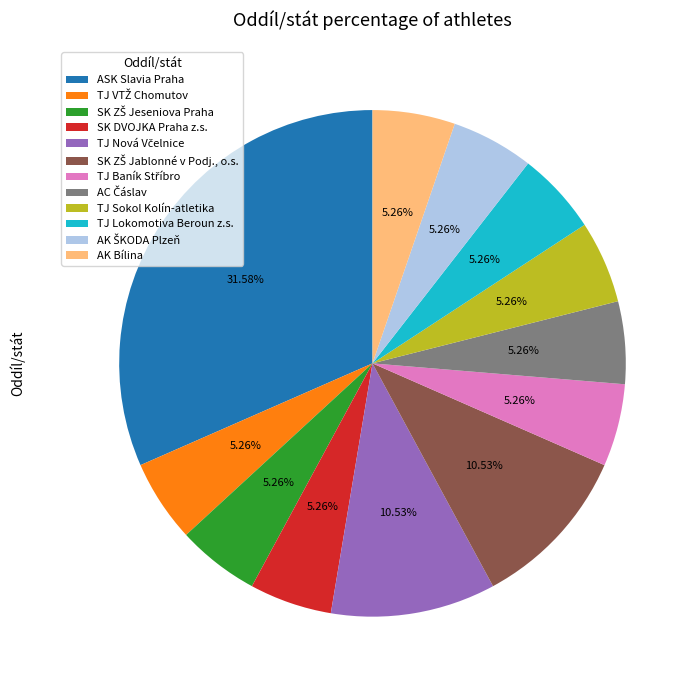

Which has a higher value, SK DVOJKA Praha z.s. or ASK Slavia Praha?

ASK Slavia Praha